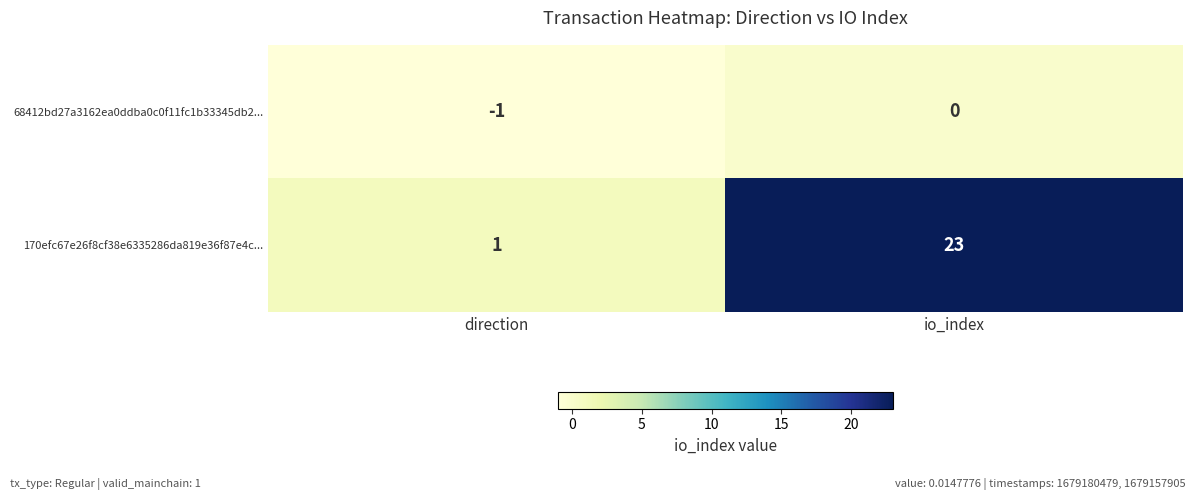

Rank the series at direction from highest to lowest value.

170efc67e26f8cf38e6335286da819e36f87e4c..., 68412bd27a3162ea0ddba0c0f11fc1b33345db2...